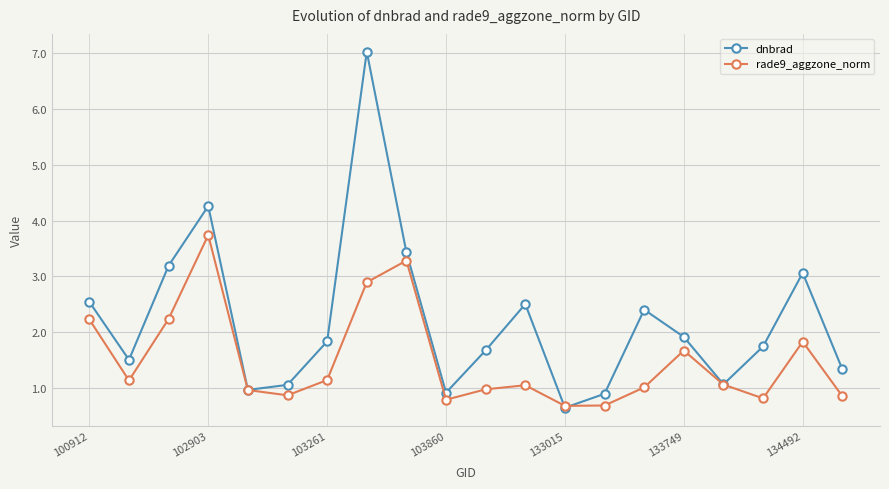

Which series has the largest total across all categories?

dnbrad